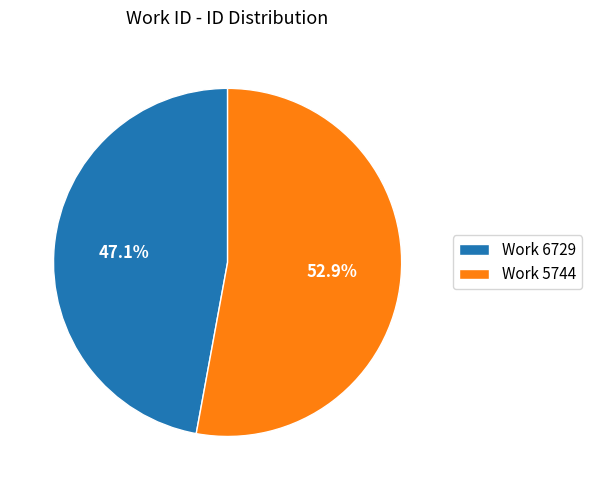

Is it true that Work 5744 is 53% of the pie?

True